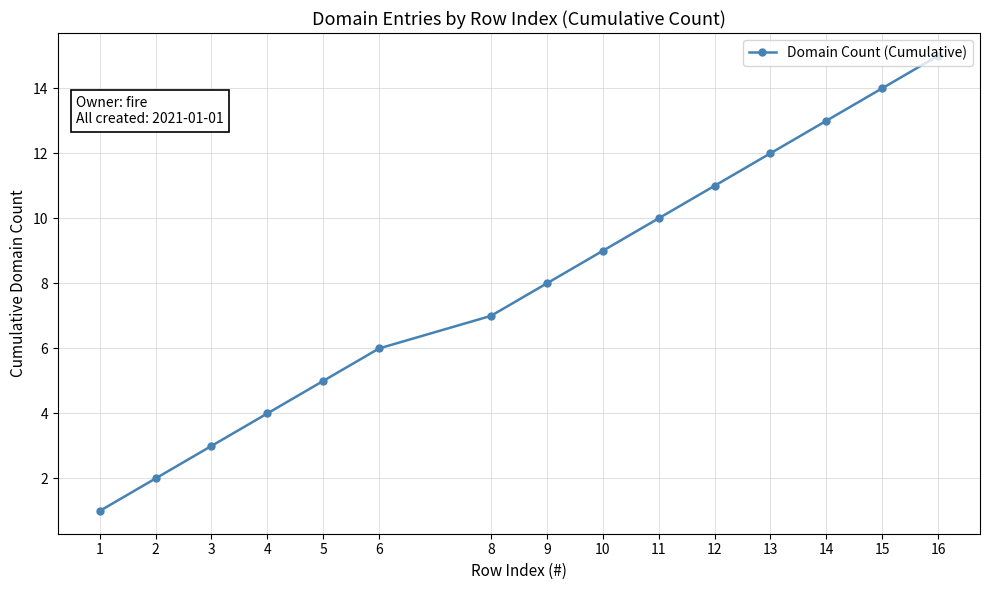

How many series are shown in this chart?

1